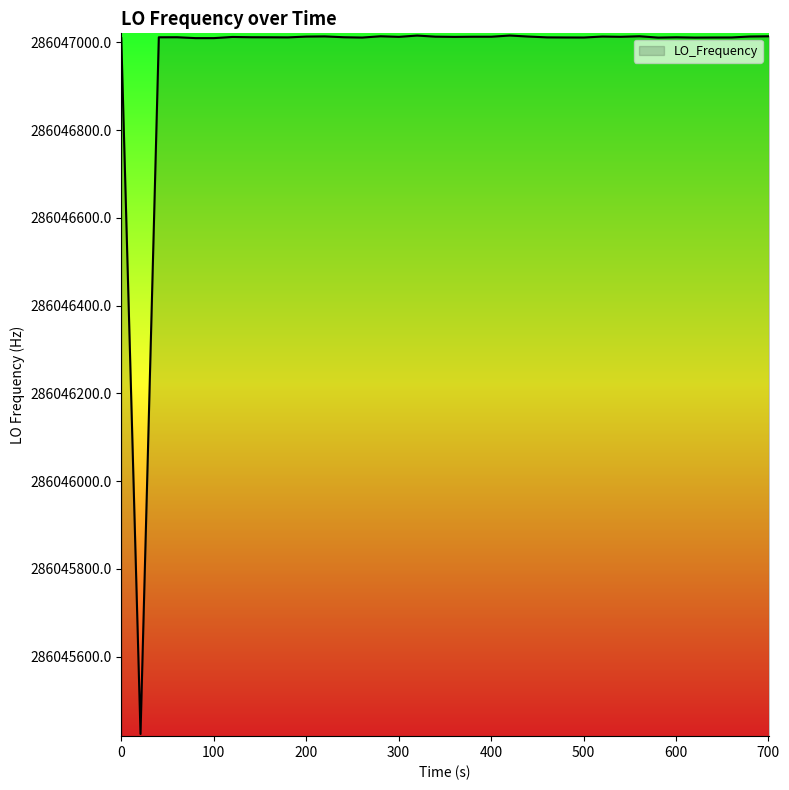

What is the difference between the maximum and minimum values?

1591.8